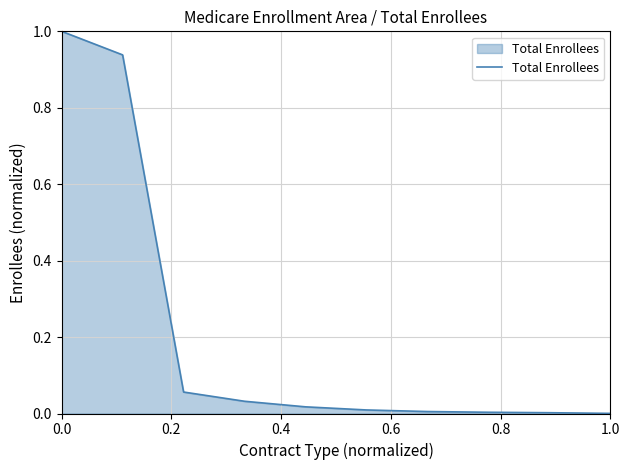

What is the maximum value shown in the chart?

1.0